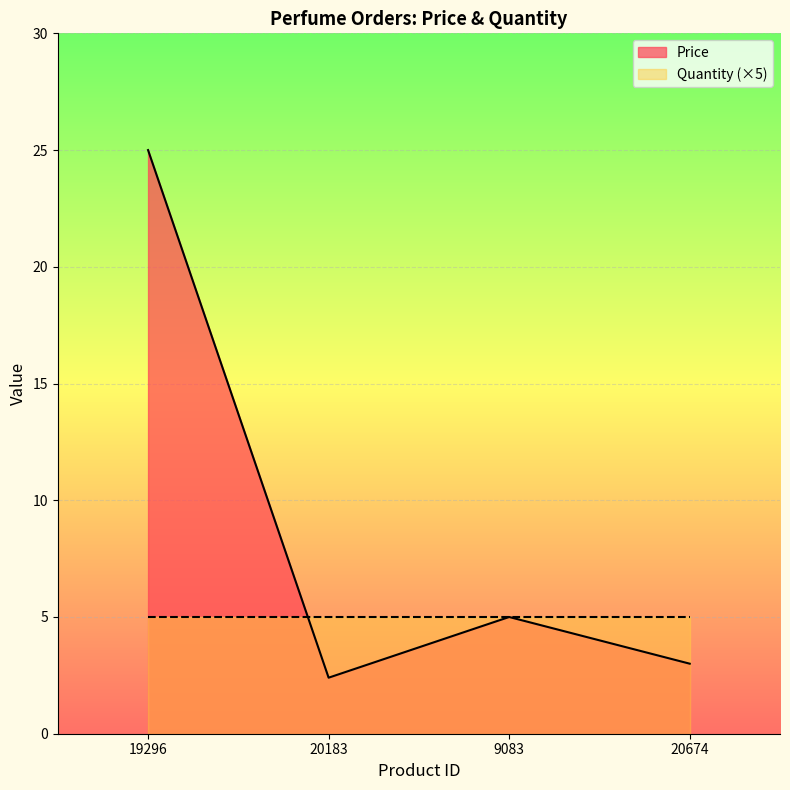

How many interior local peaks (higher than both neighbors) does the data have?

1